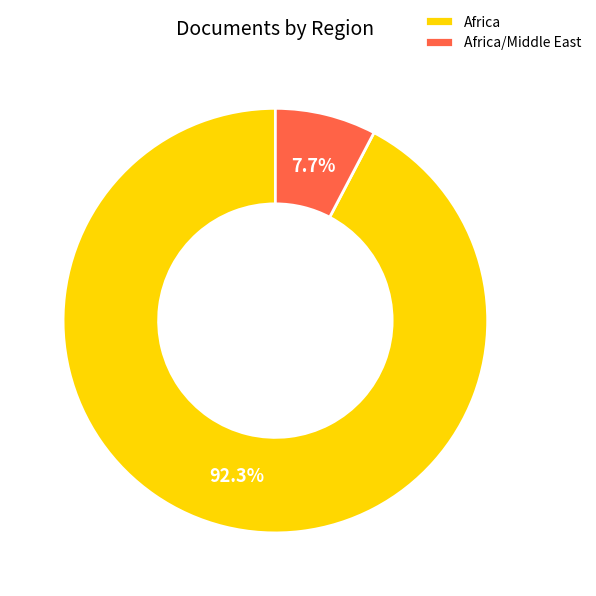

What is the largest slice in the pie chart?

Africa